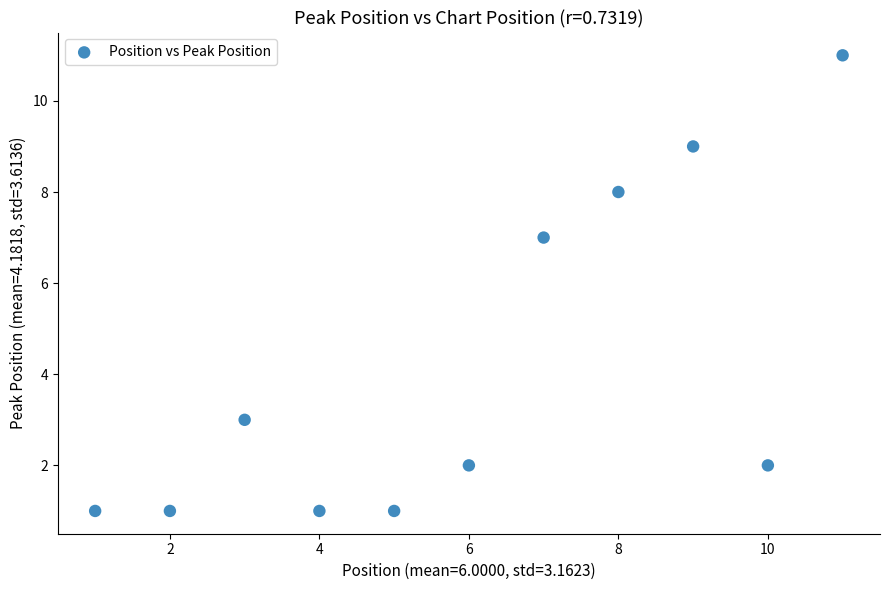

What Y value in the scatter plot is closest to 6?

7